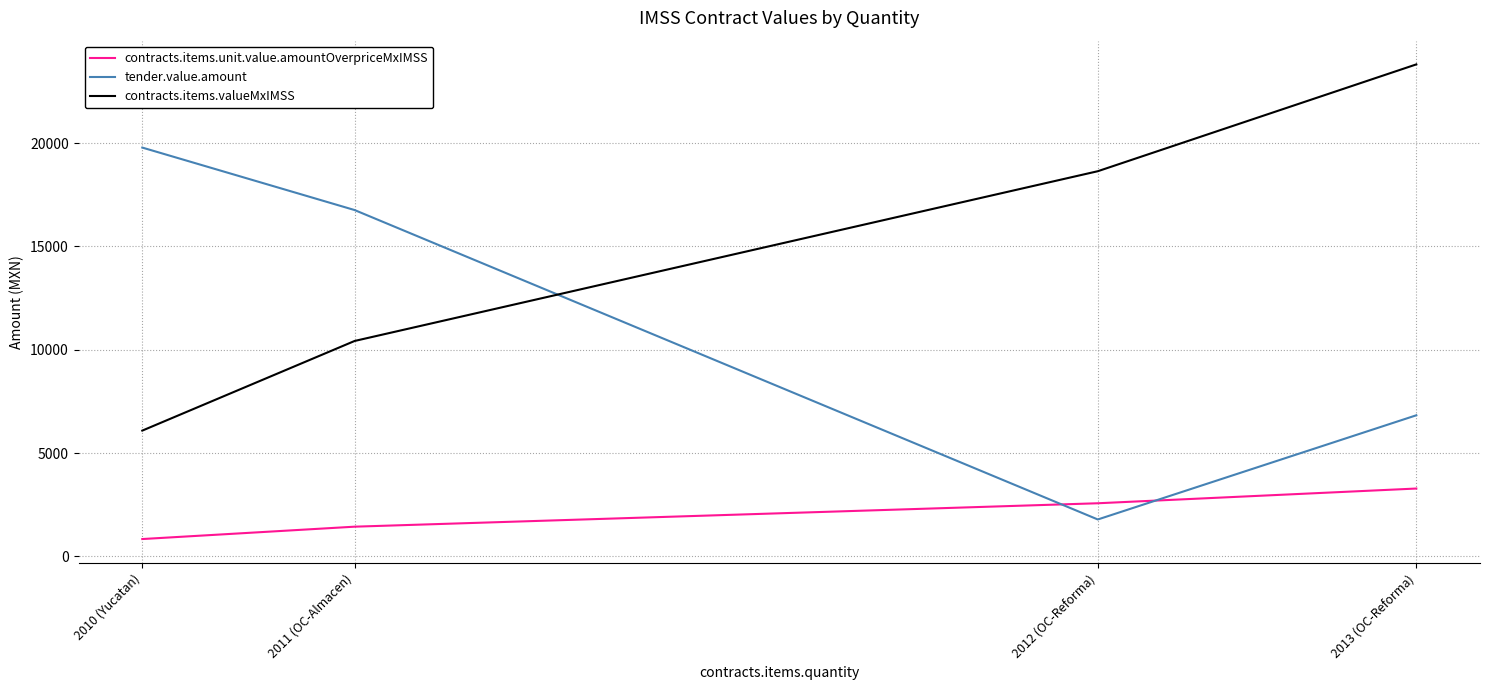

What is the average value of the contracts.items.valueMxIMSS series?

14736.8